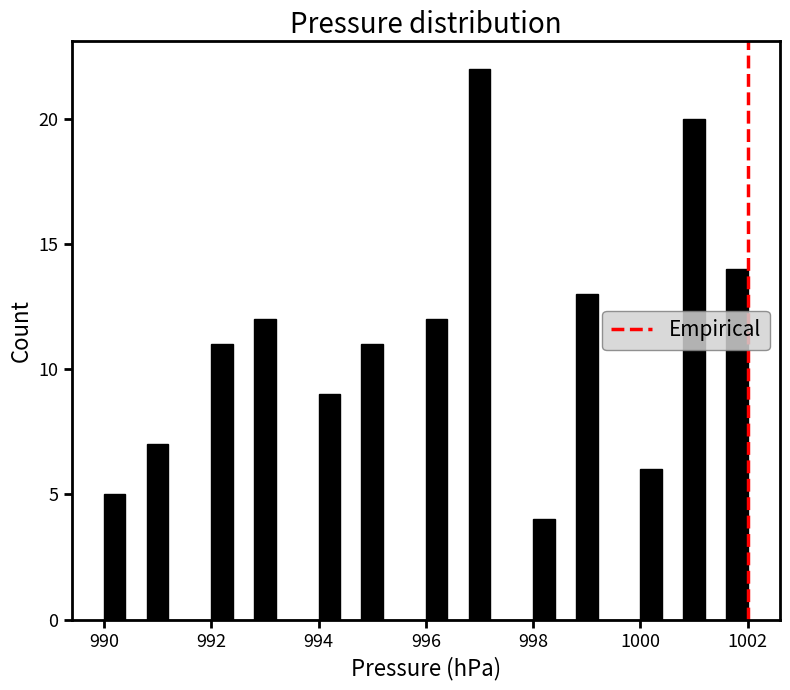

Around what value on the x-axis is the tallest bar? Give the approximate position of its centre, as read against the axis.

997.0